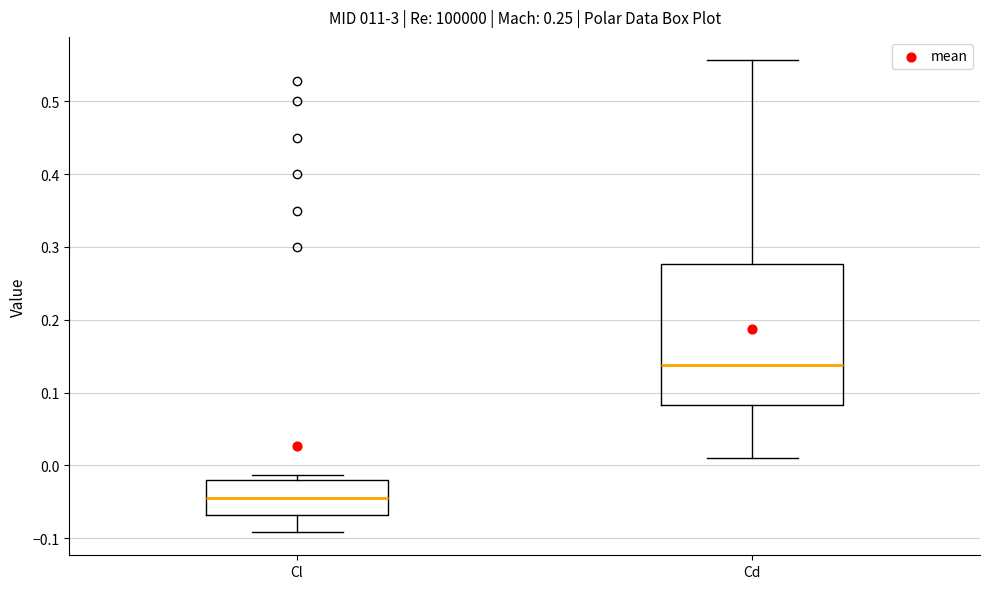

Reading left to right, transcribe this box plot: for each box, give where its median line is, the range the box spans, and where its two whiskers end, as read against the y-axis. The values are not printed on the chart, so give them approximately, as read against the axis.

Cl: median -0.04, box -0.07 to -0.02, whiskers -0.09 to -0.01
Cd: median 0.14, box 0.08 to 0.28, whiskers 0.01 to 0.56